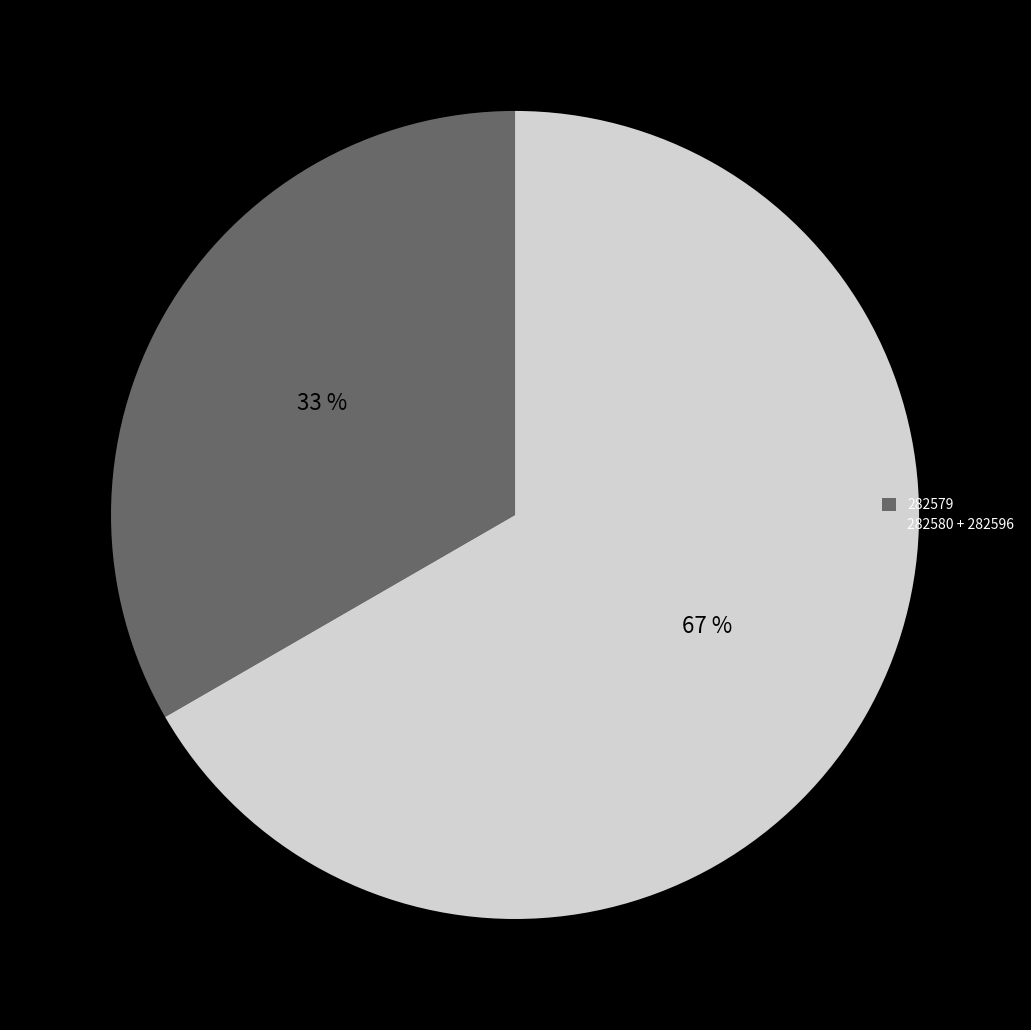

Does any single category account for the majority?

Yes